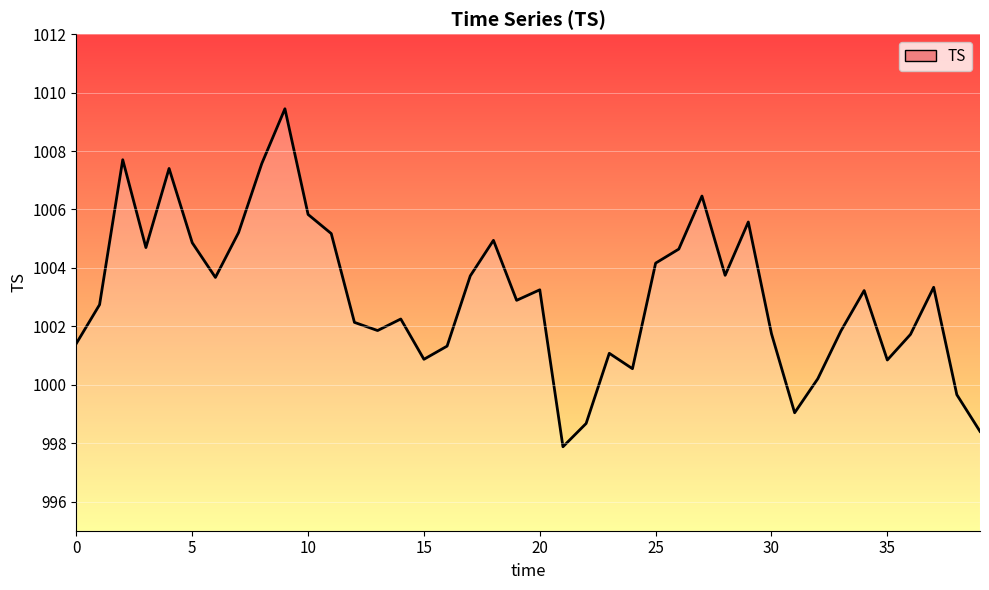

Which category has the highest value across all series?

9